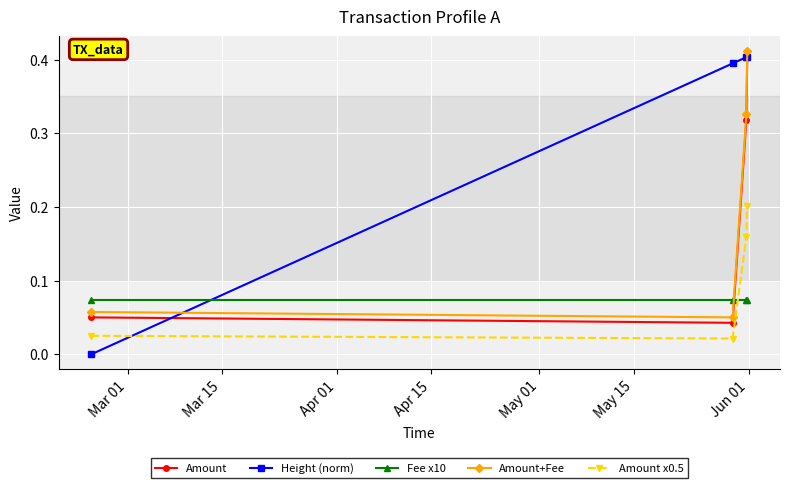

Which series has the largest range (max minus min)?

Height (norm)